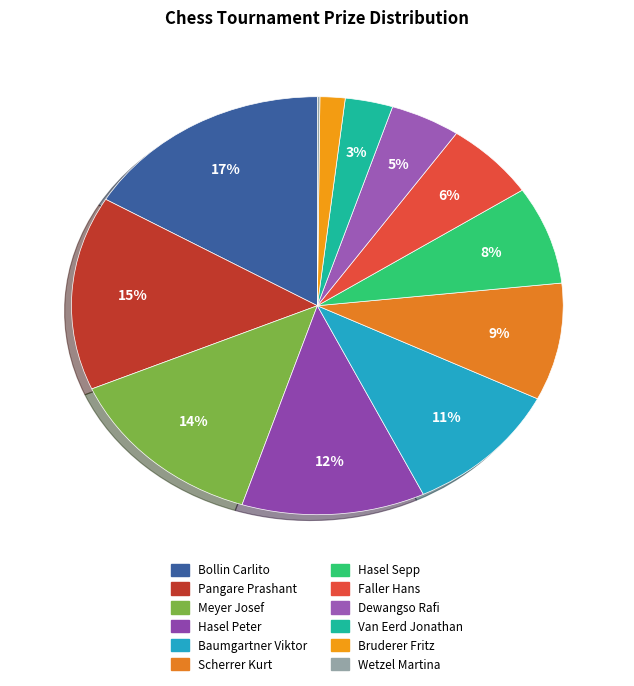

How many segments does this pie chart have?

12